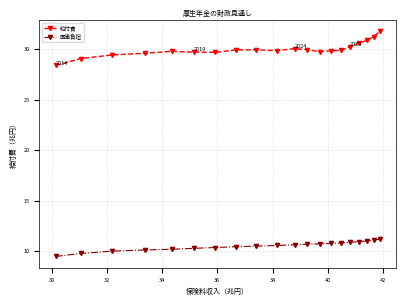

True or false: 国庫負担 and 給付費 intersect in this chart.

False